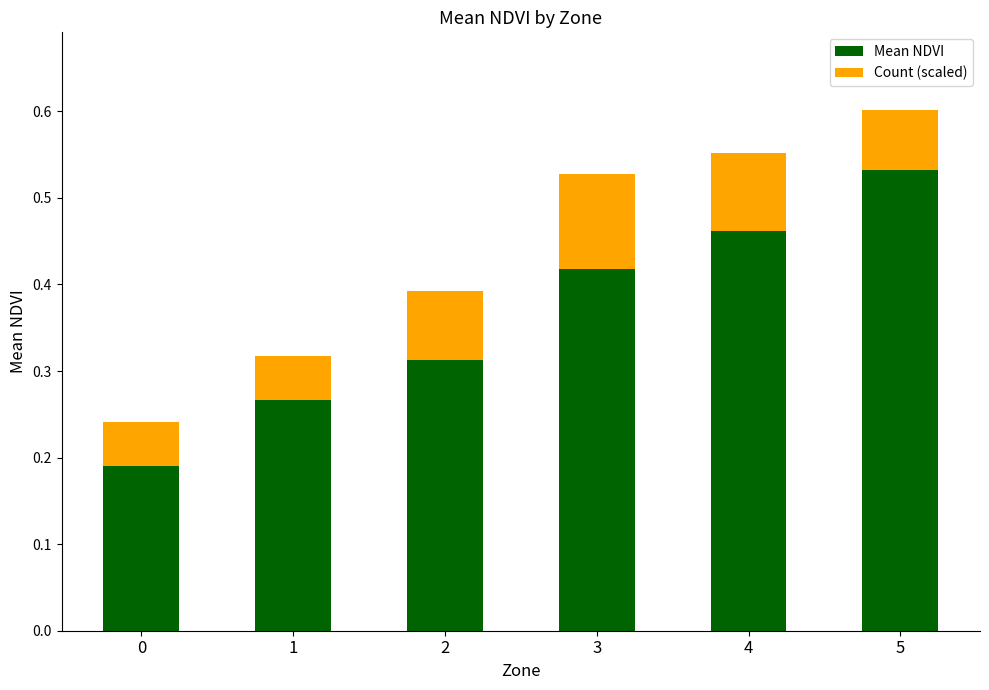

What is the sum of the Mean NDVI values at 5 and 4?

1.0